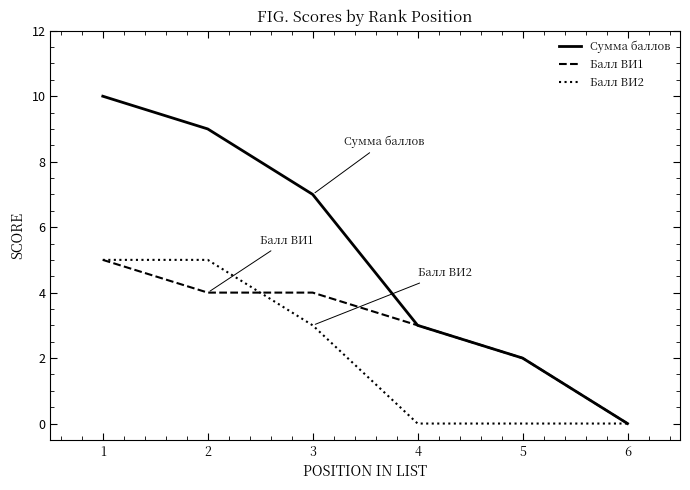

Between 2 and 6, which series saw the biggest shift?

Сумма баллов